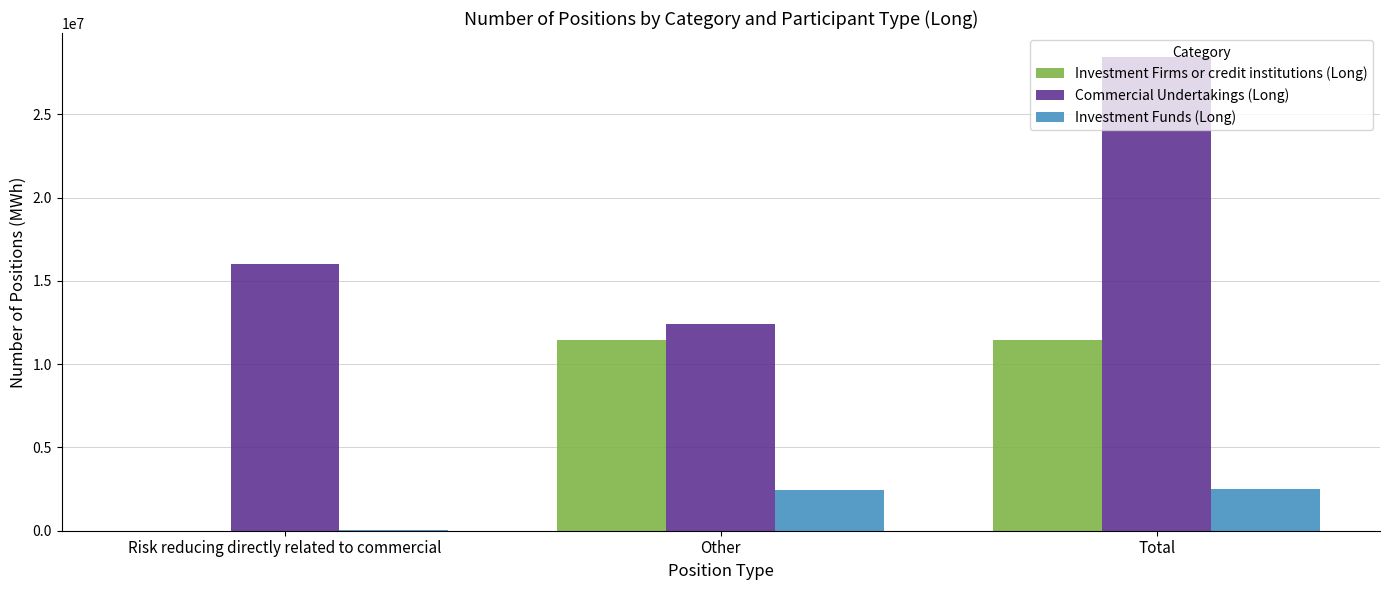

Are the bars horizontal?

No